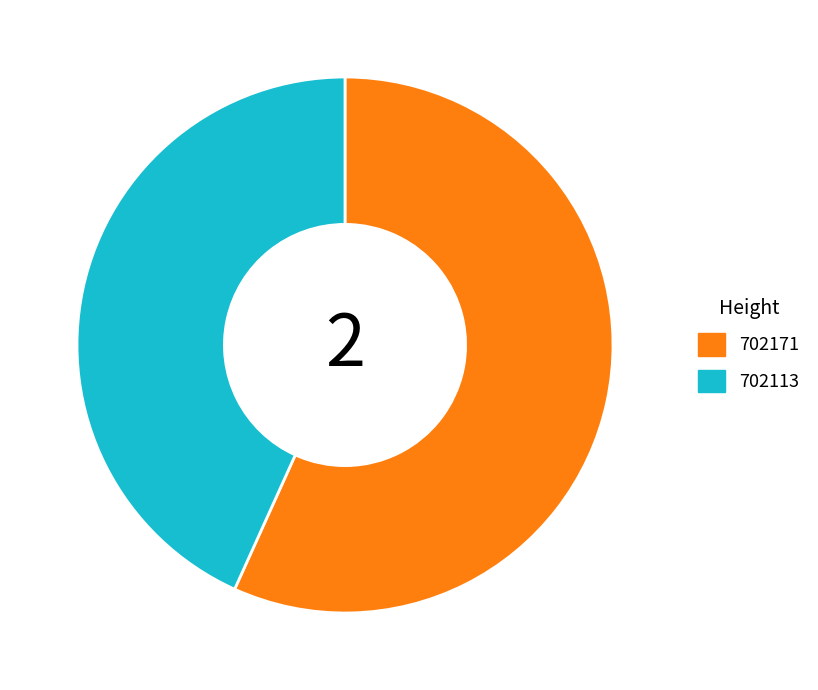

How many slices are in this pie chart?

2